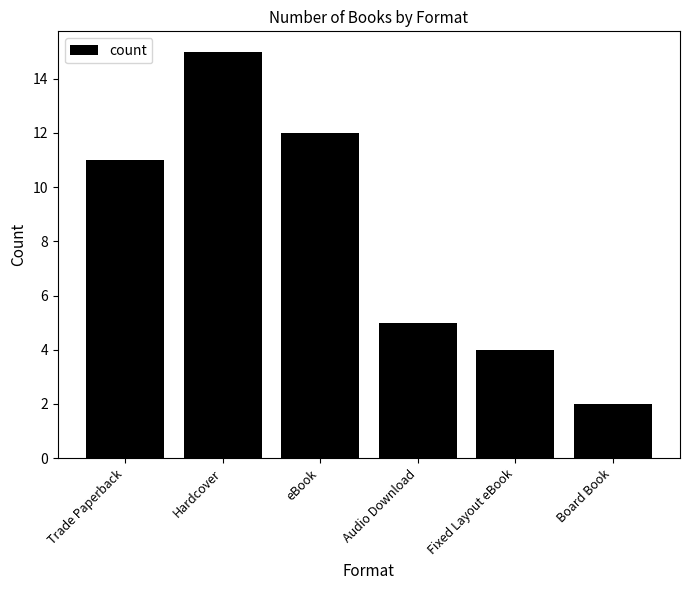

How many values are below 11?

3